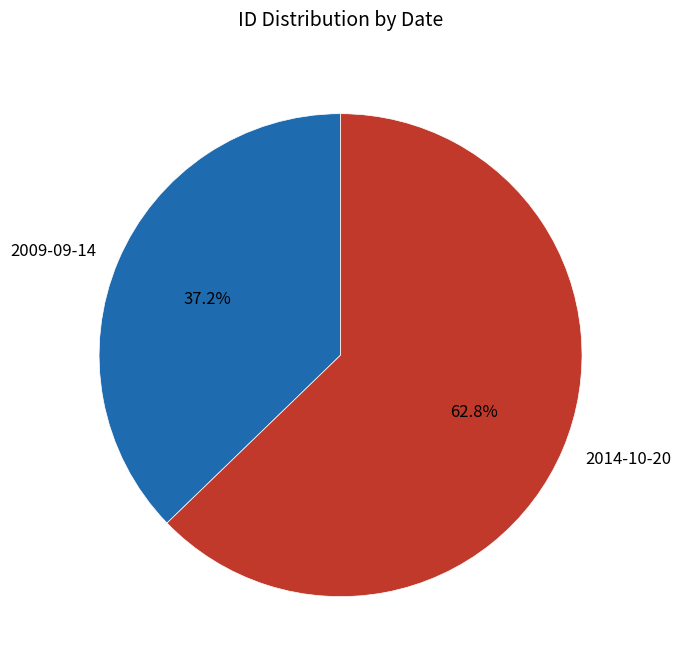

To the nearest percent, what is the difference between the 2009-09-14 and 2014-10-20 slice percentages?

26%